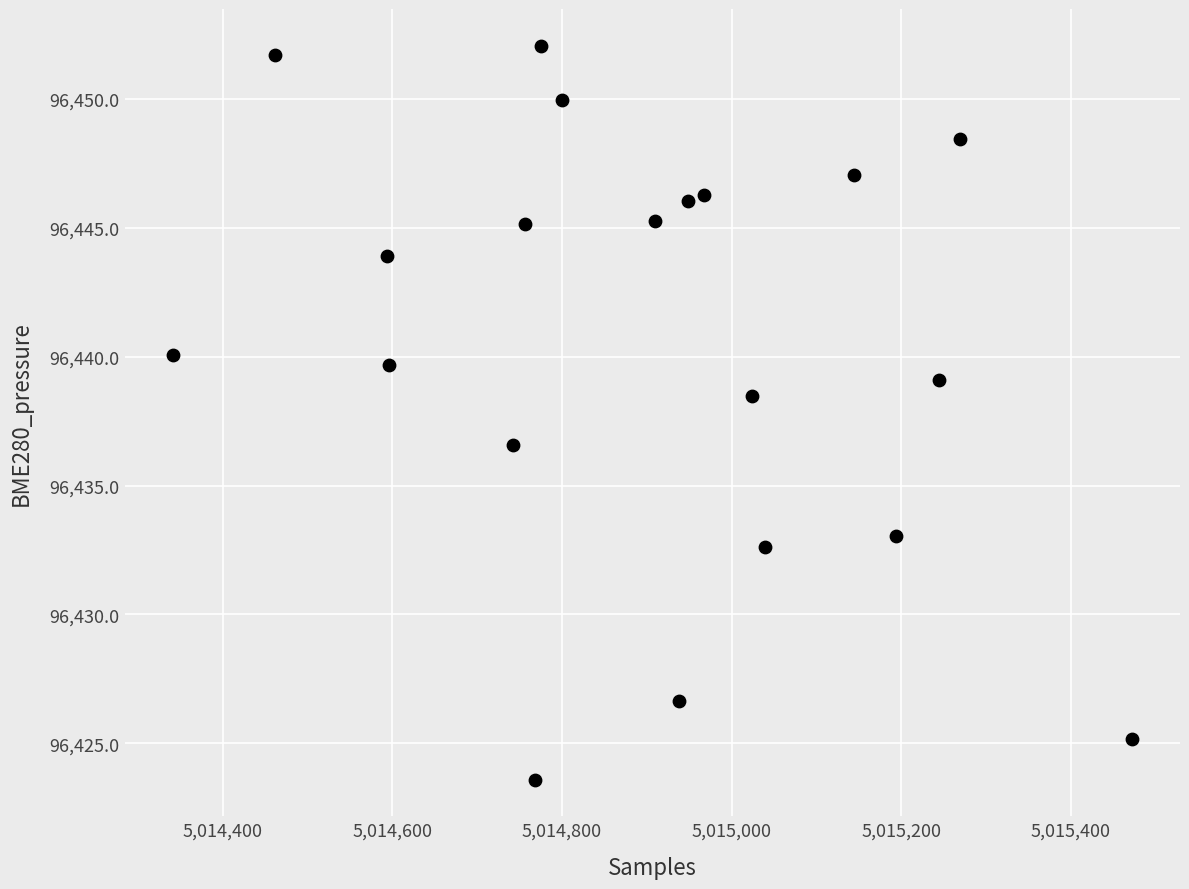

What is the range of Y values (max minus min)?

28.5